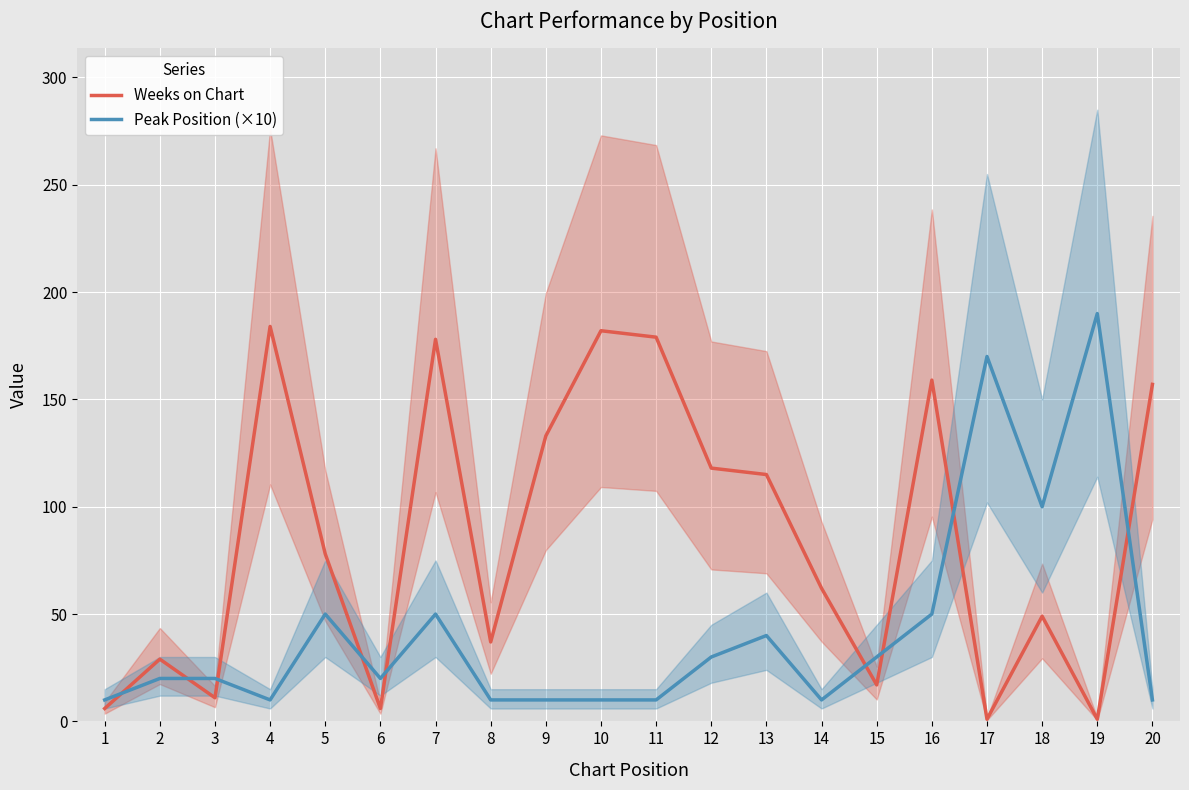

Reading left to right, extract all data points from this chart.

Weeks on Chart: 6	29	11	184	78	6	178	37	133	182	179	118	115	62	17	159	1	49	1	157
Peak Position (×10): 10	20	20	10	50	20	50	10	10	10	10	30	40	10	30	50	170	100	190	10